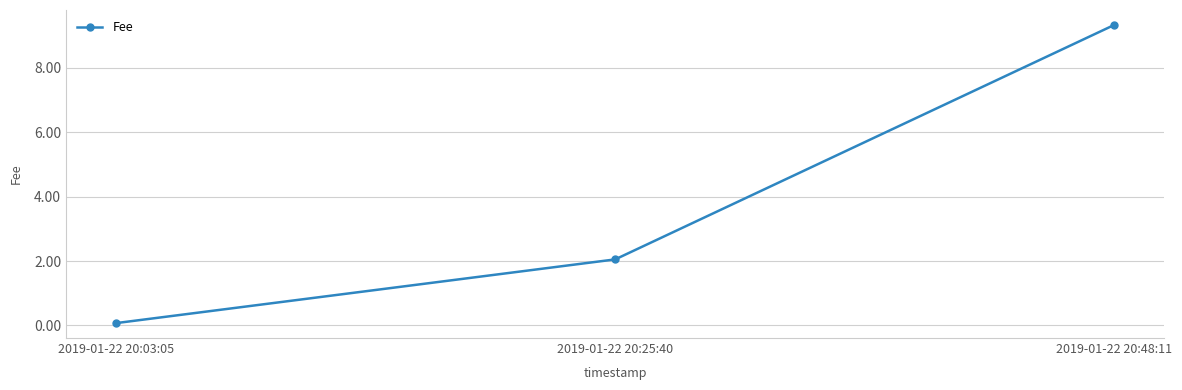

What is the label of the 1st point from the left?

2019-01-22 20:03:05